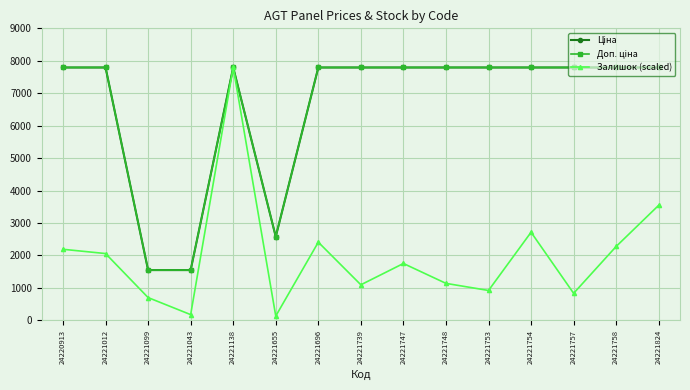

Is it true that Залишок (scaled) equals 131.3 at 24221655?

True